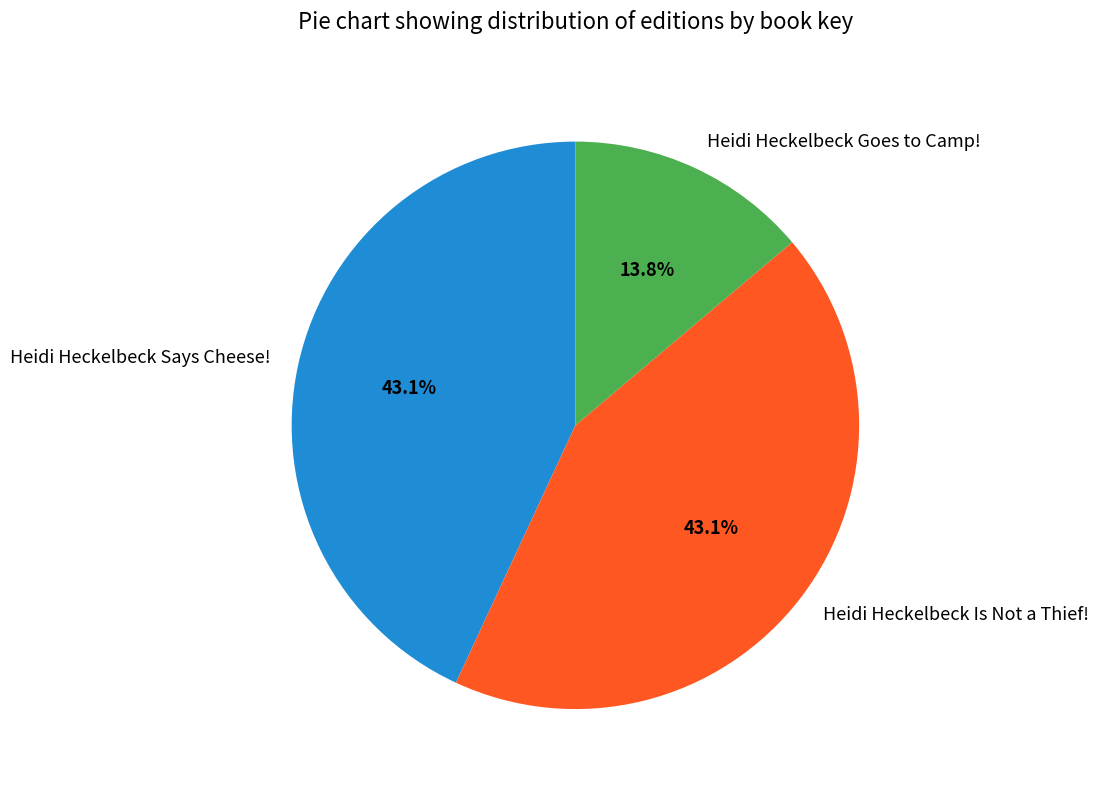

The Heidi Heckelbeck Is Not a Thief! slice represents 35% of the pie. True or false?

False